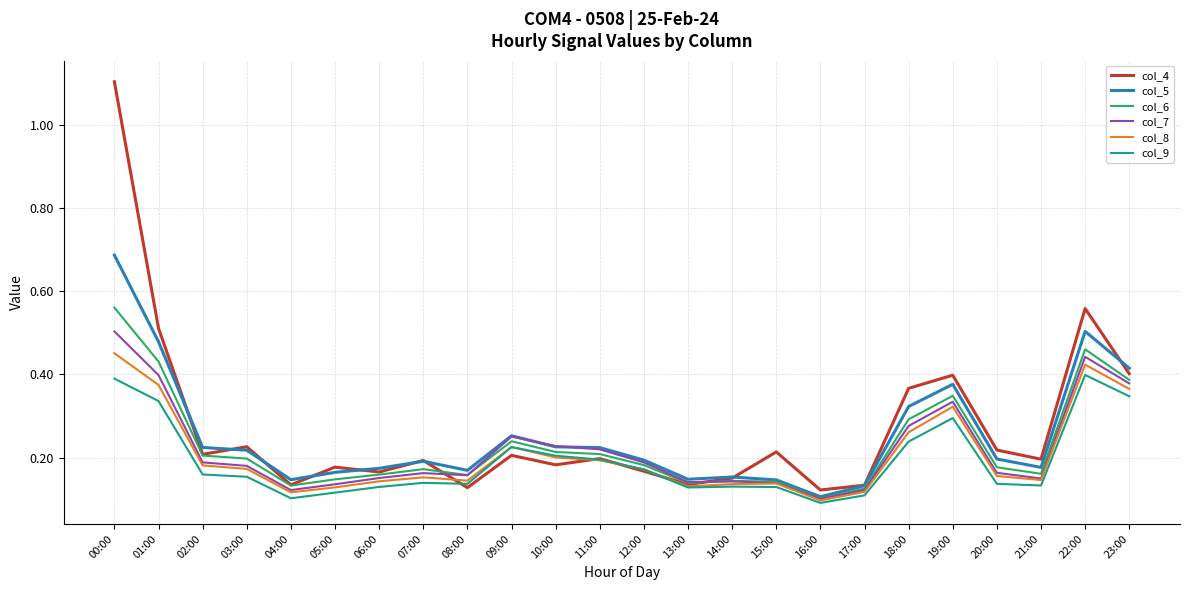

Which series has the widest spread of values?

col_4